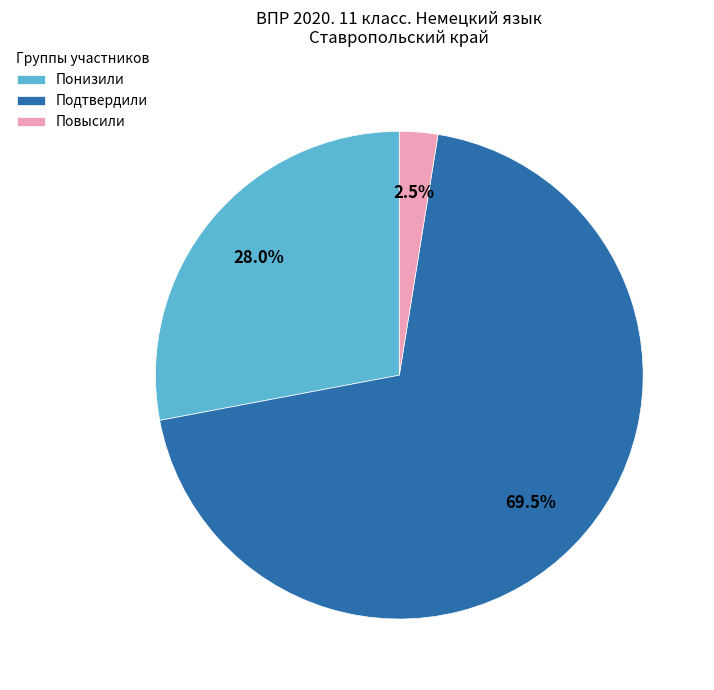

What portion of the pie excludes Понизили?

72.0%